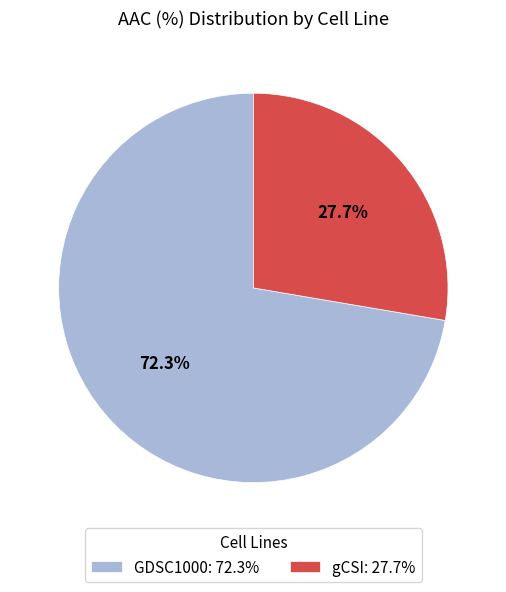

What is the ratio of the value at GDSC1000 to the value at gCSI?

2.6